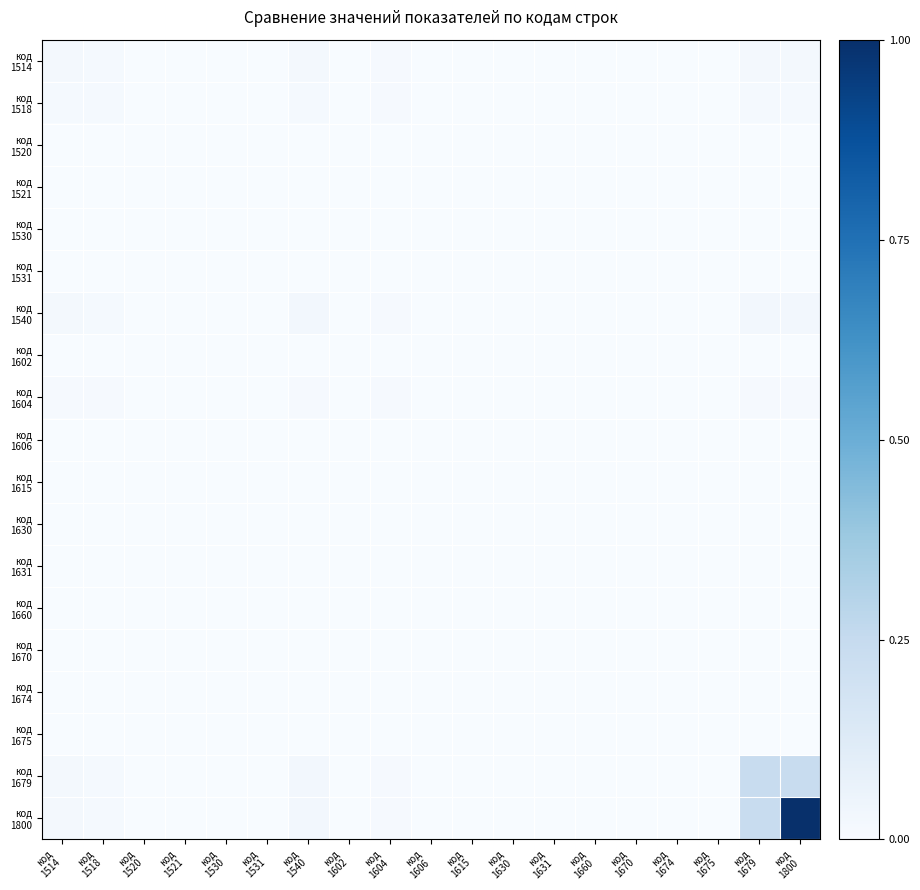

Which series has the largest total across all categories?

код 1800